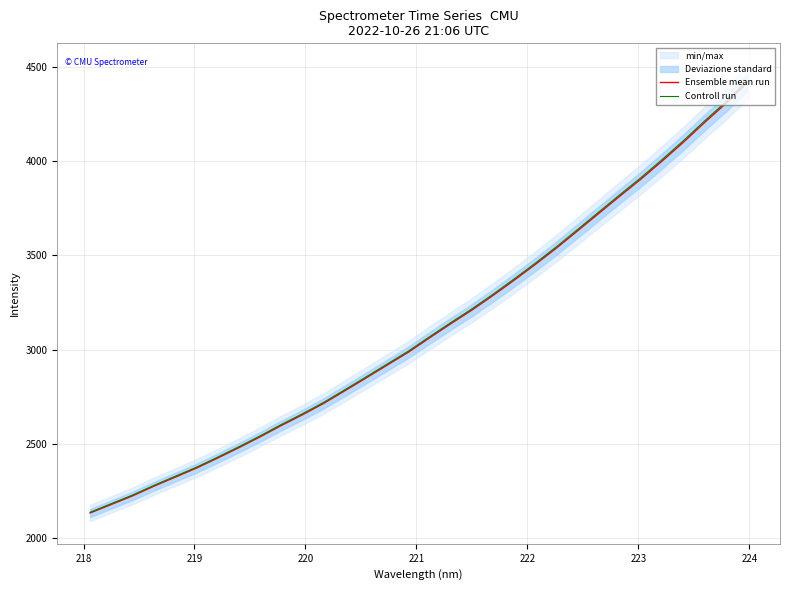

What is the minimum value for Controll run?

2137.1